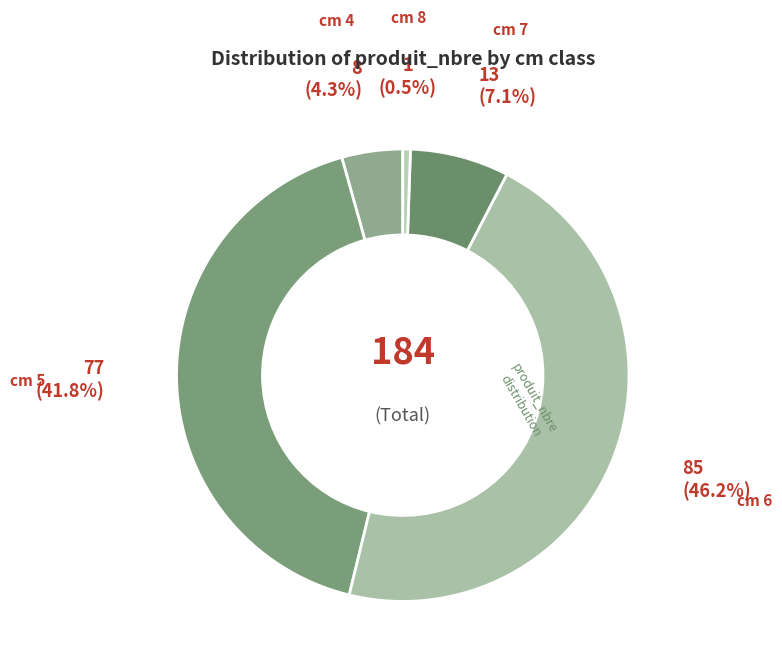

Does any single category account for the majority?

No